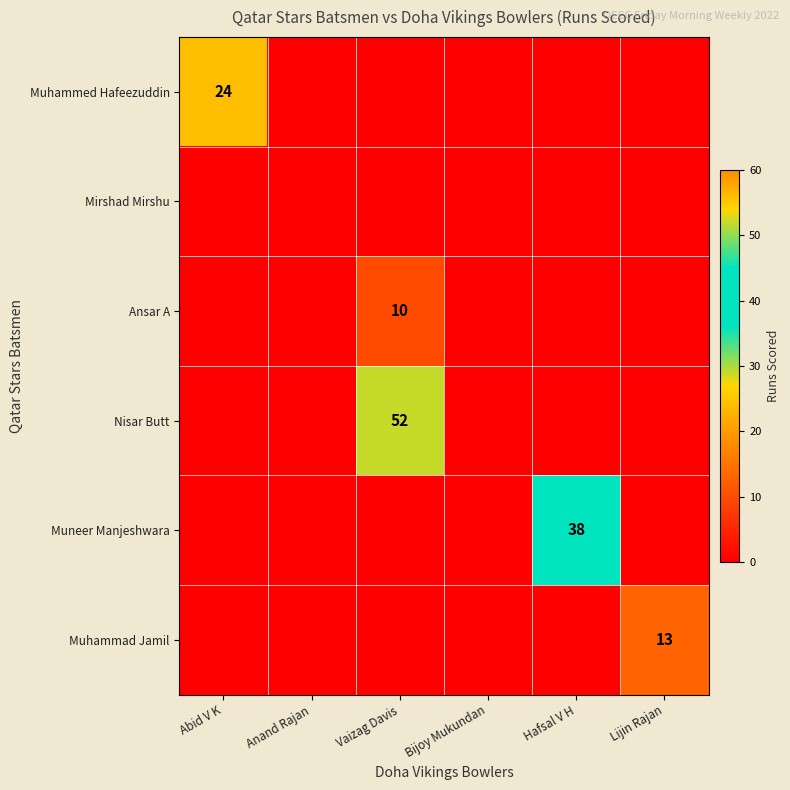

At how many categories does at least one series exceed 25?

2